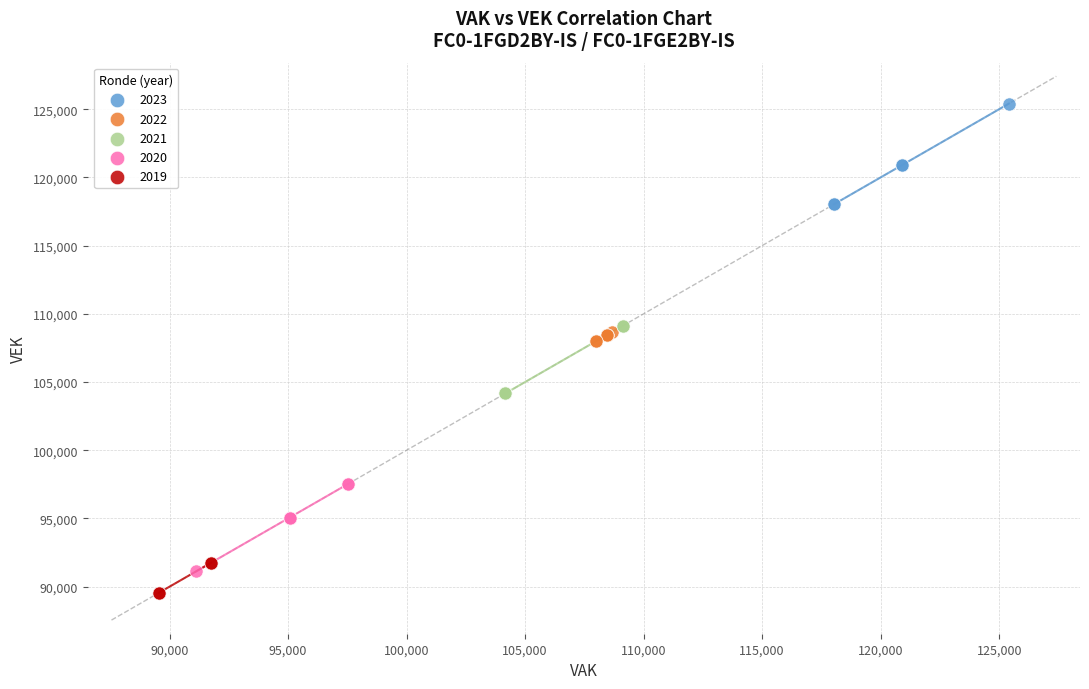

Which series contains the highest Y value?

2023